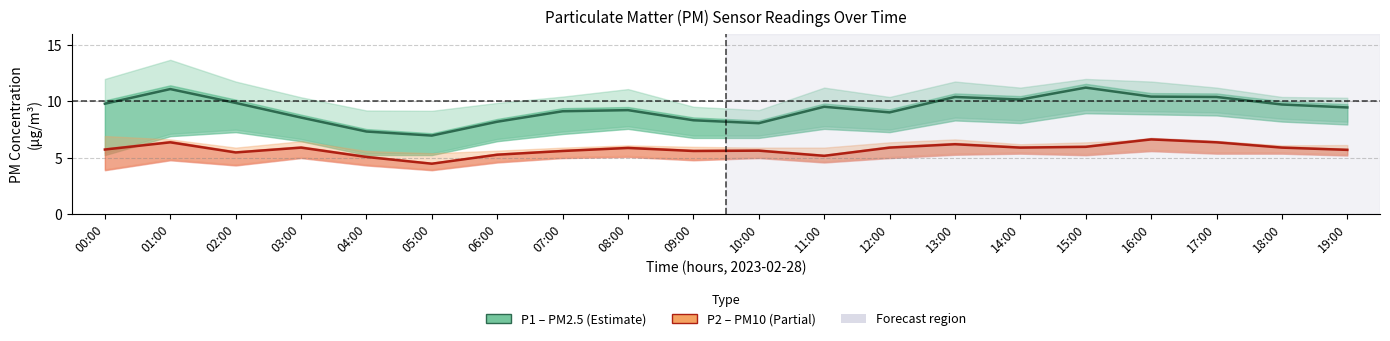

At which label does P2 (PM10) reach its peak?

16:00